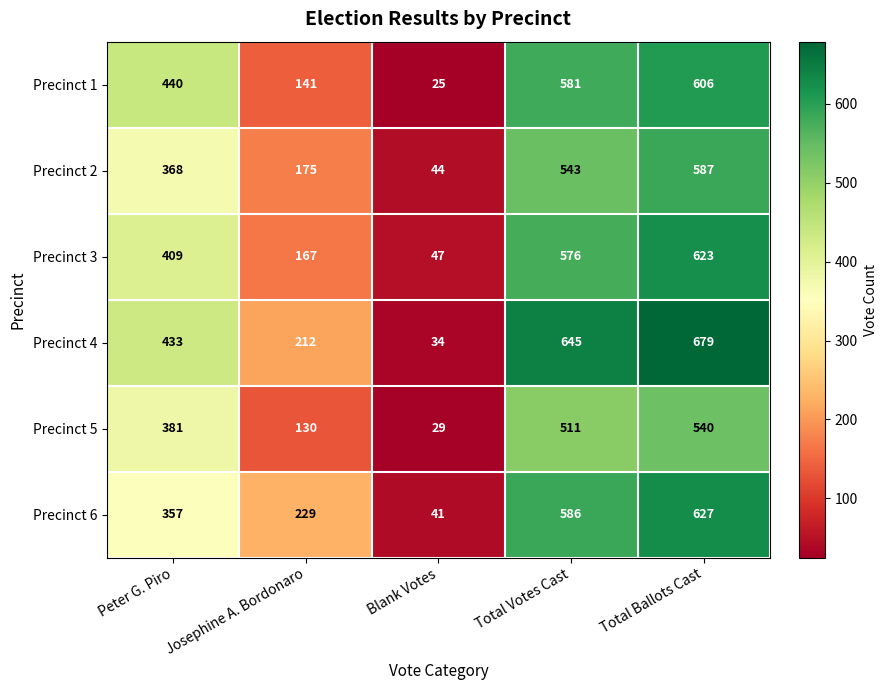

What is the difference between the maximum and minimum values in the Precinct 3 series?

576